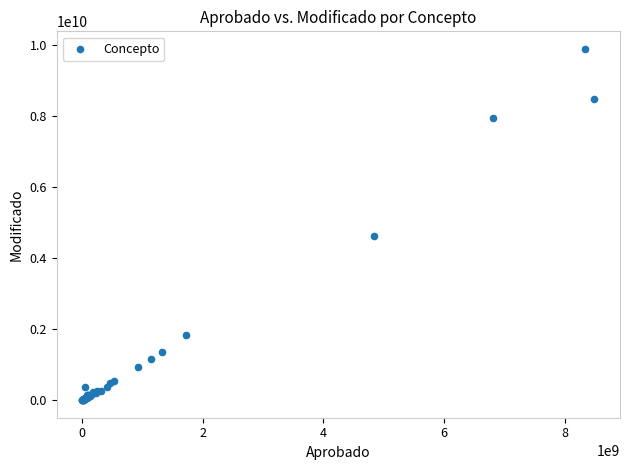

What Y value in the scatter plot is closest to 4949241503?

4620338792.0